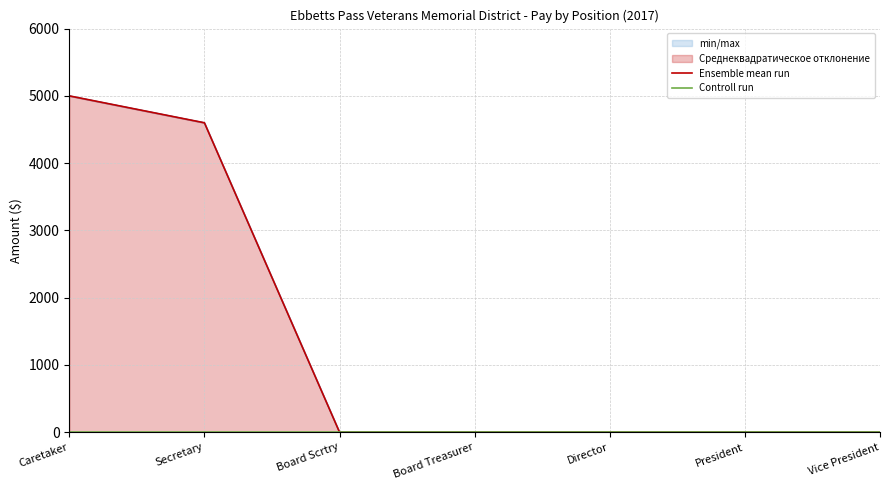

The Ensemble mean run series shows 0 at President. True or false?

True